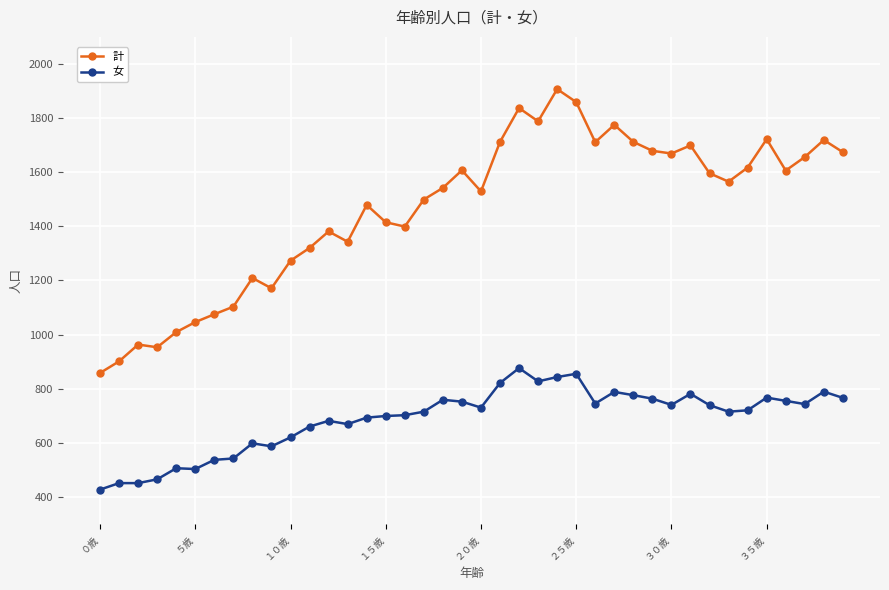

True or false: 計 and 女 intersect in this chart.

False